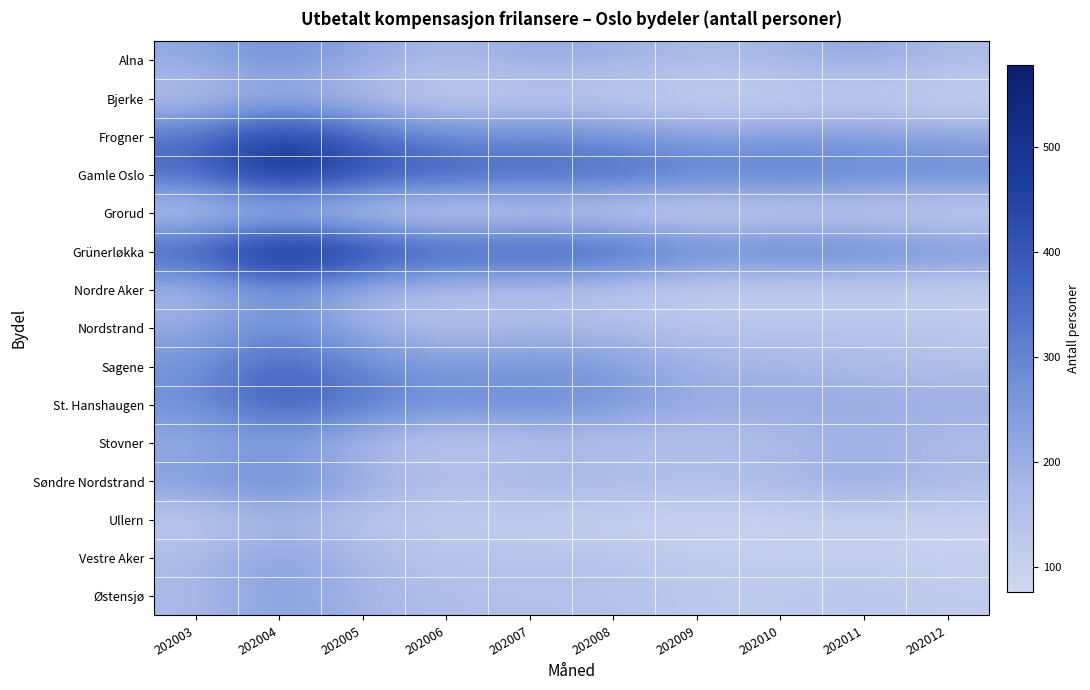

What is the spread (max minus min) of values at 202010?

243